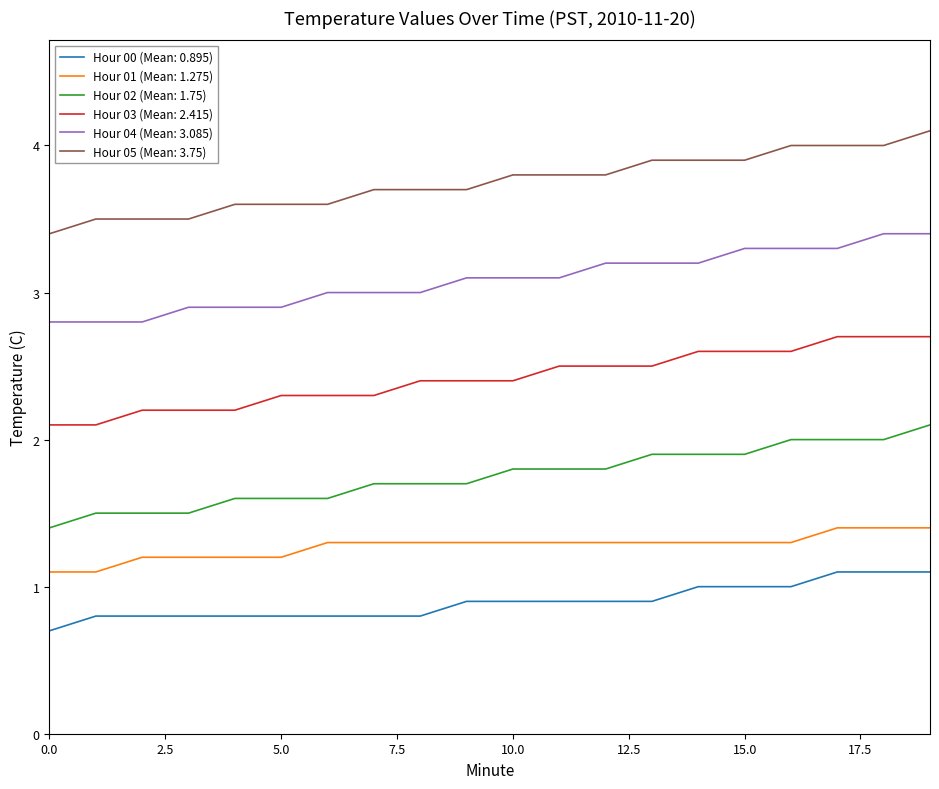

True or false: Hour 05 (Mean: 3.75) and Hour 04 (Mean: 3.085) cross at least once.

False